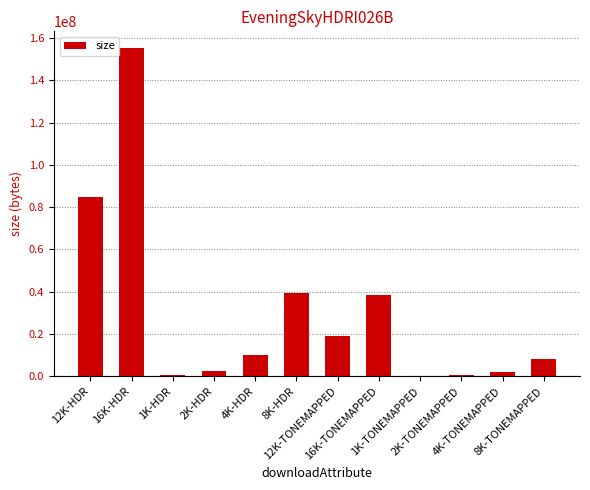

Which has a higher value, 16K-HDR or 2K-TONEMAPPED?

16K-HDR